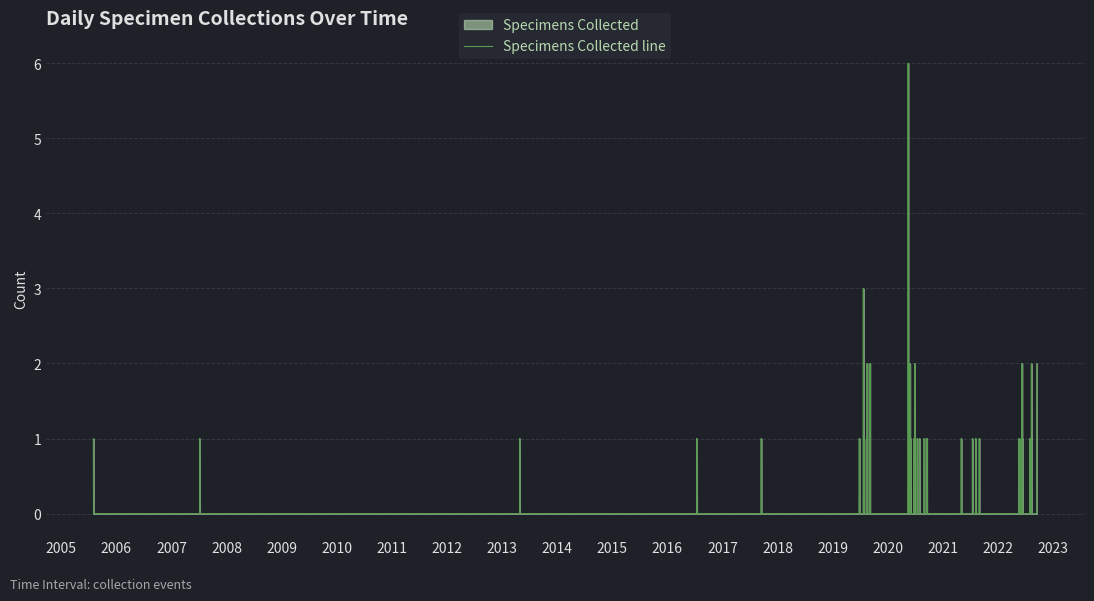

Approximately how many times larger is the value at 2022-08-10 compared to 2022-08-10?

1.0